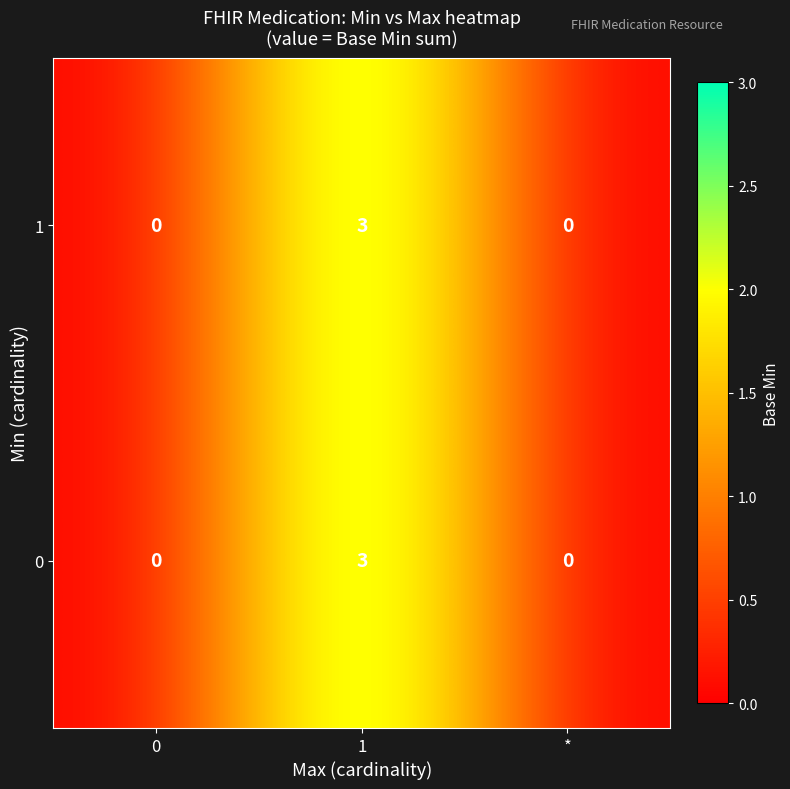

True or false: 0 has a value of 0 at *.

True